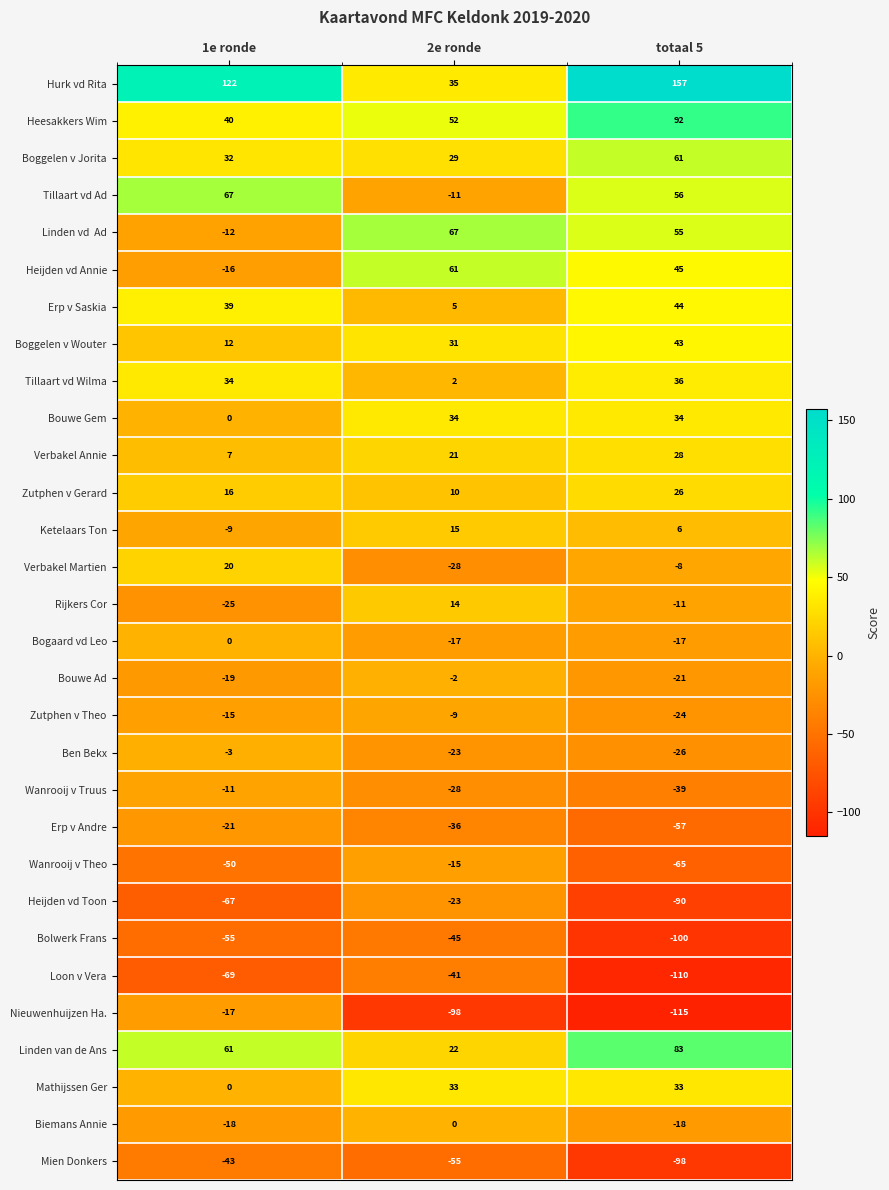

What is the maximum value shown in the chart?

157